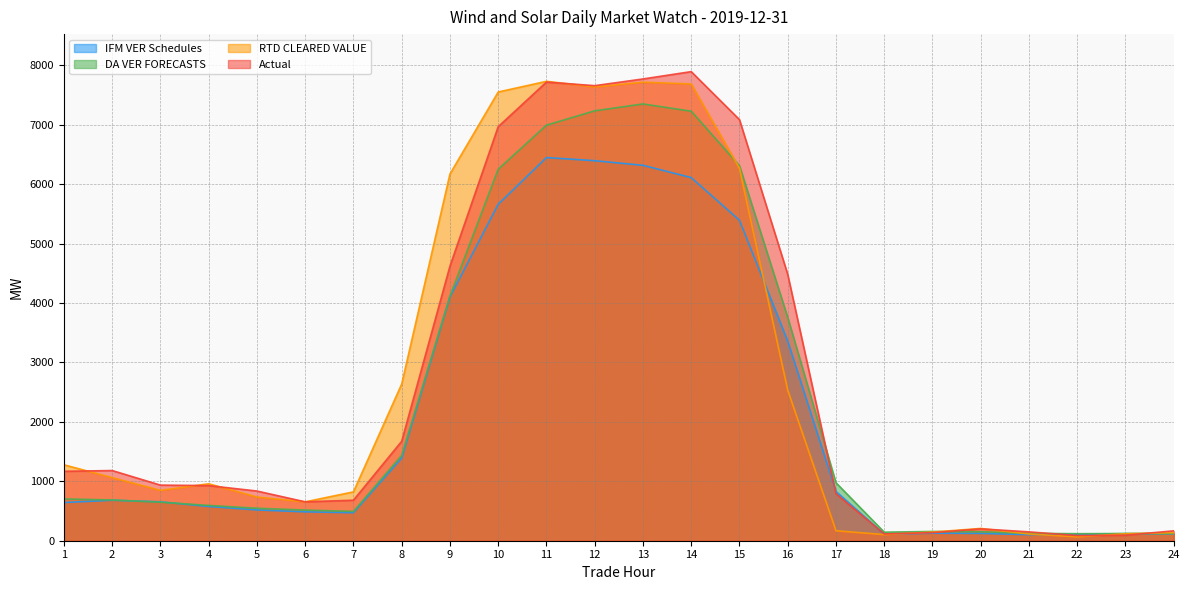

Reading right to left, list all the values displayed in this chart.

IFM VER Schedules: 117.5	118.9	109.8	101.9	123.3	127.0	110.6	829.5	3358.2	5392.7	6110.1	6317.1	6394.5	6447.3	5661.8	4101.4	1389.6	471.5	486.2	518.1	576.2	654.6	681.2	642.6
DA VER FORECASTS: 120.0	121.2	118.2	124.5	151.2	155.8	143.9	975.3	3757.7	6310.6	7227.6	7349.6	7234.0	6992.6	6251.3	4116.3	1435.7	493.2	515.6	546.0	593.7	648.5	685.3	703.2
RTD CLEARED VALUE: 135.3	118.1	65.6	113.2	206.6	145.4	103.2	168.0	2533.0	6266.8	7685.9	7715.5	7635.9	7730.2	7550.6	6170.4	2636.2	821.9	654.0	735.8	958.0	847.8	1061.6	1277.8
Actual: 166.4	92.4	87.0	148.6	199.6	135.6	114.7	790.9	4481.4	7085.1	7893.2	7769.9	7657.1	7717.3	6966.7	4619.5	1673.0	681.5	654.5	836.1	927.4	935.7	1180.9	1167.9